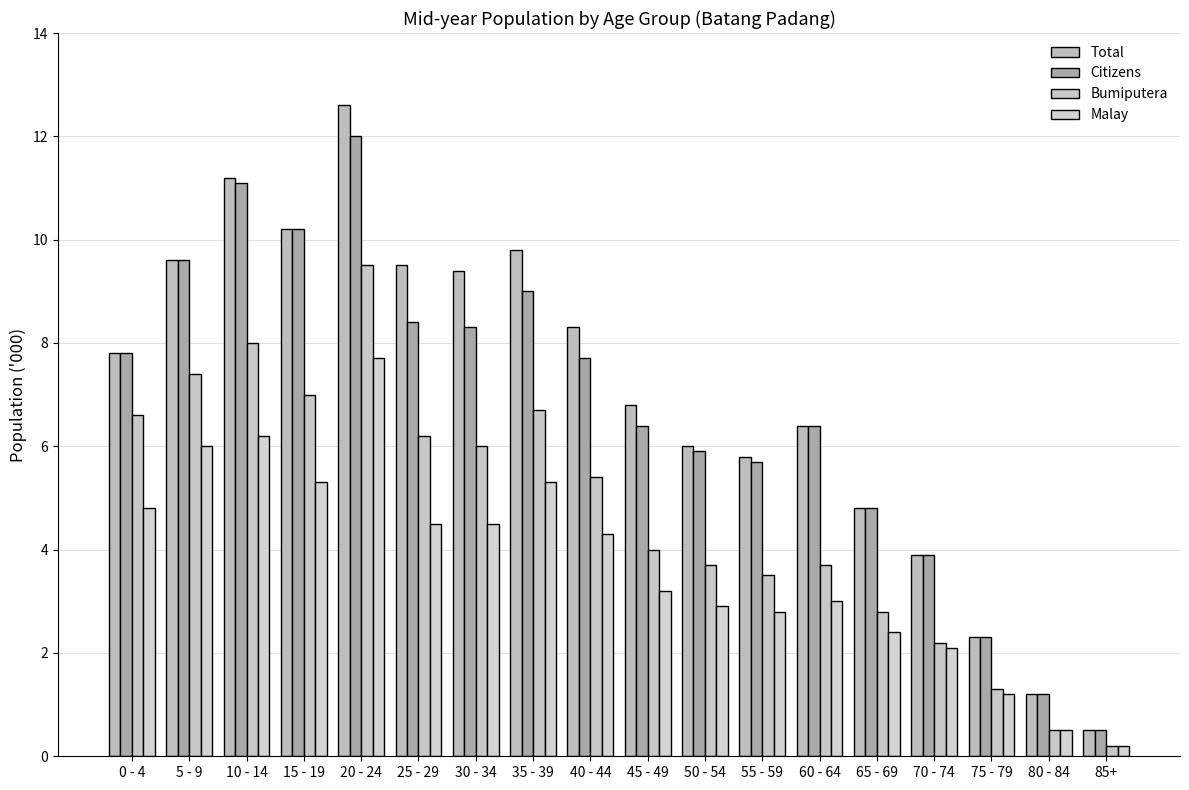

At which label does Citizens first exceed 7?

0 - 4